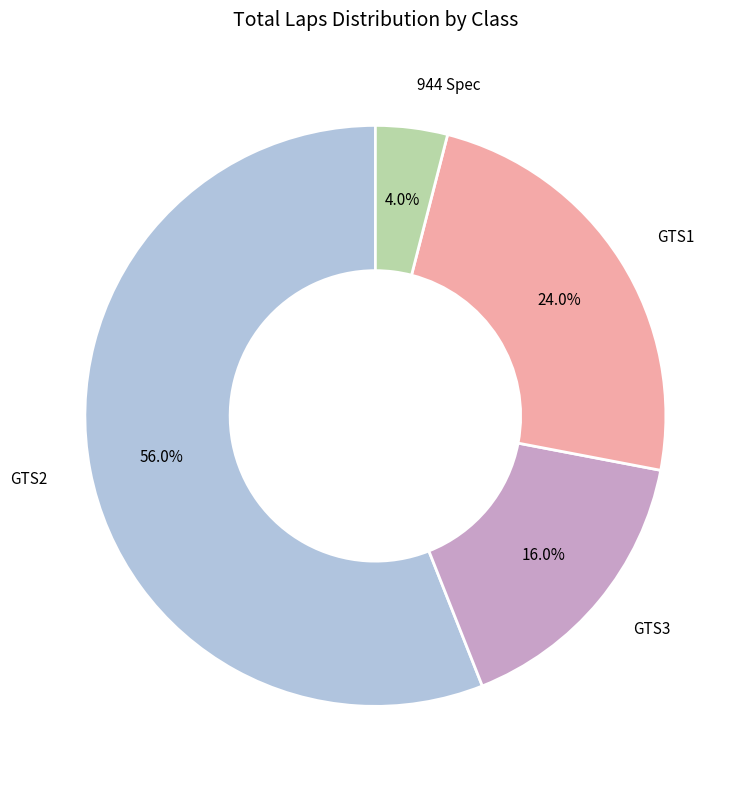

To the nearest percent, what is the average slice percentage?

25%